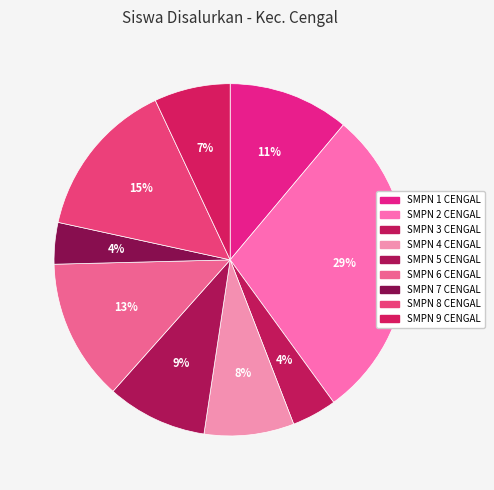

Does any single category account for the majority?

No